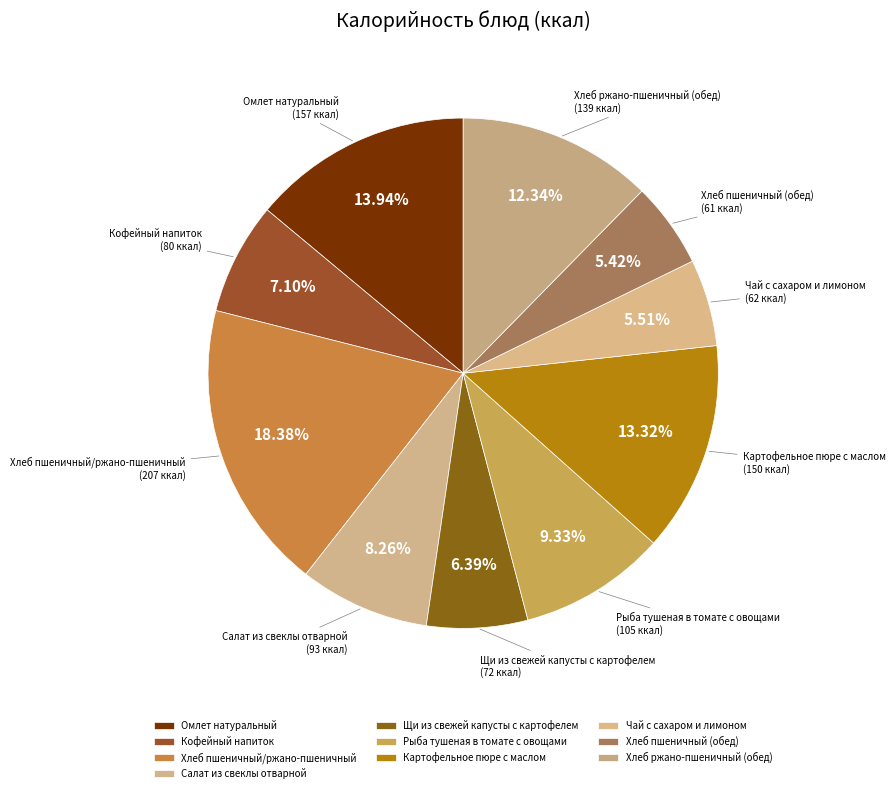

Which category has the biggest portion of the pie?

Хлеб пшеничный/ржано-пшеничный